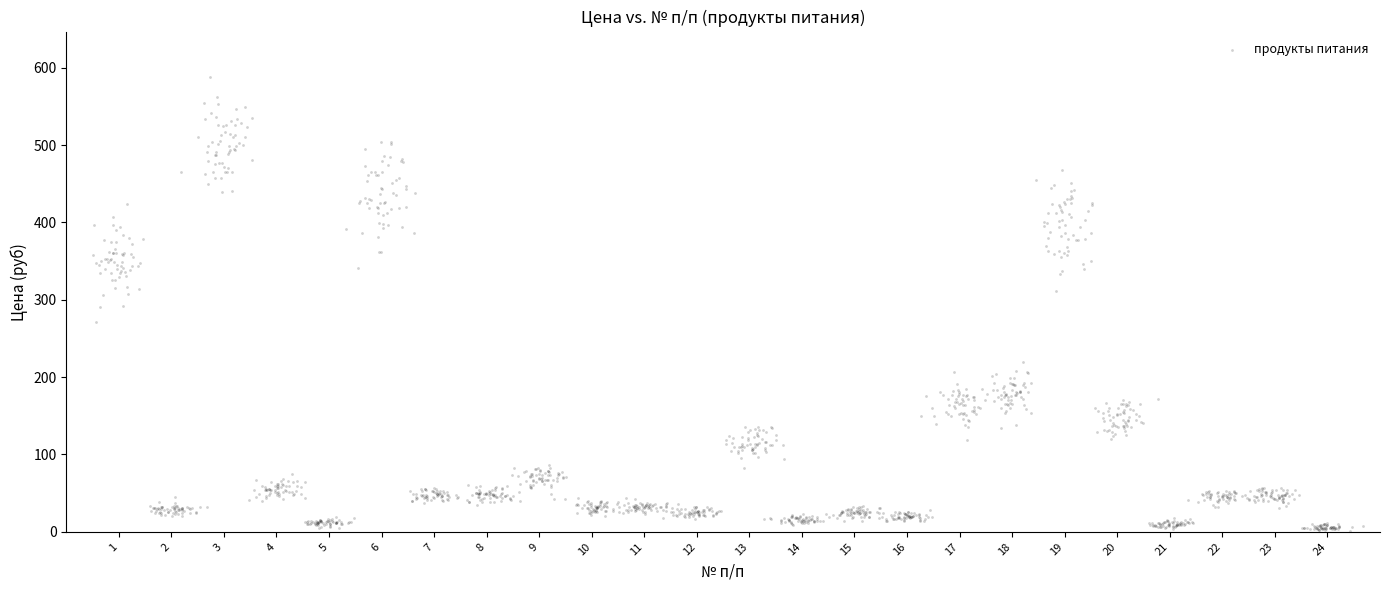

What is the range of X values (max minus min)?

24.2